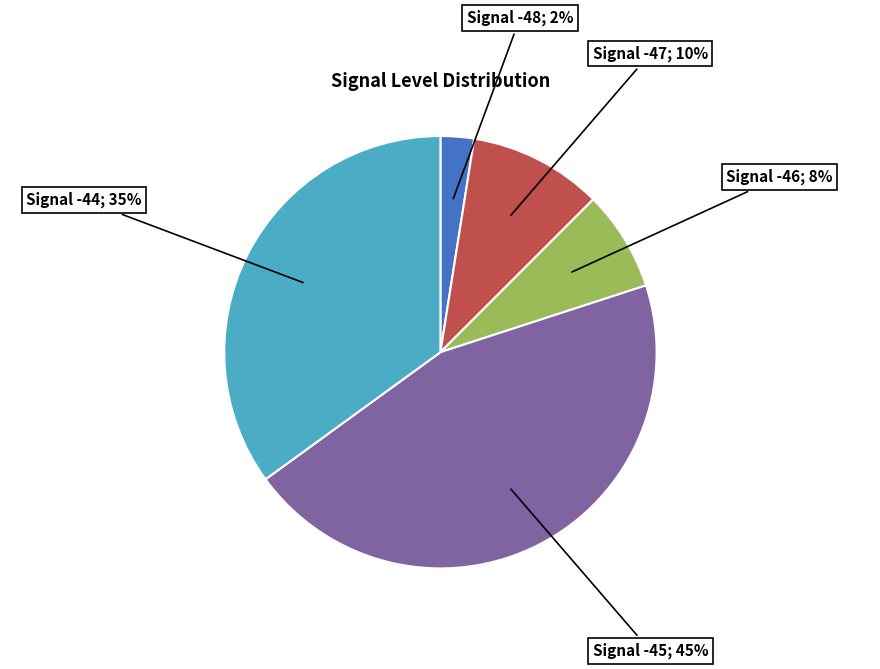

Does any single category account for the majority?

No